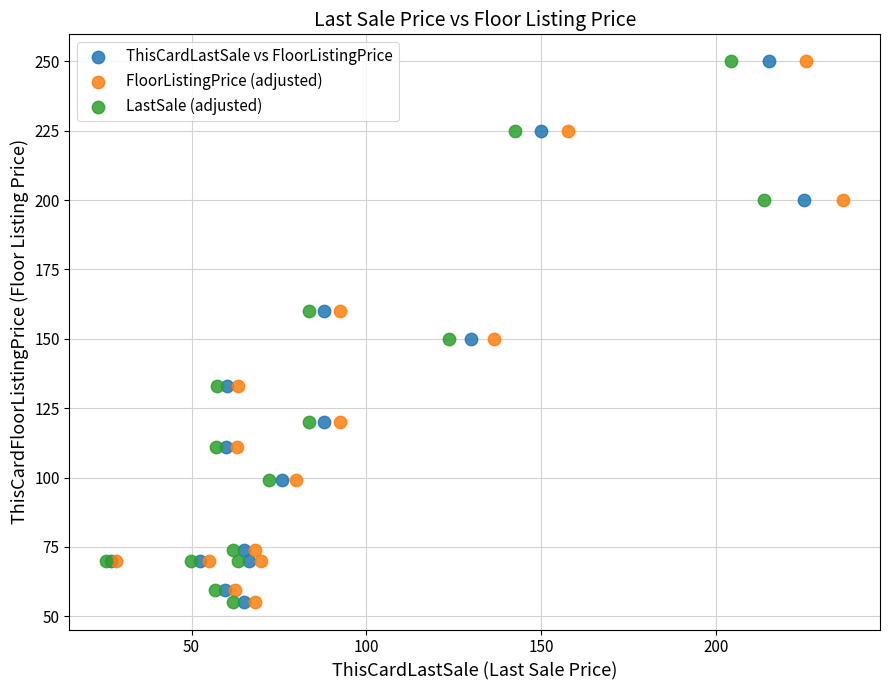

What are all the series names shown in the legend?

ThisCardLastSale vs FloorListingPrice, FloorListingPrice (adjusted), LastSale (adjusted)